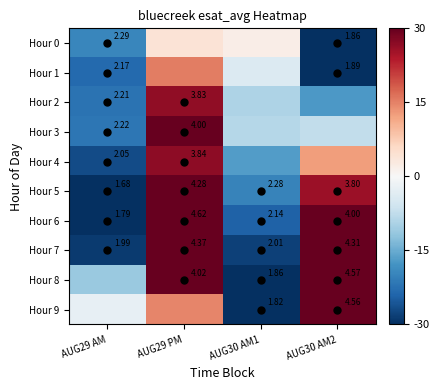

What is the difference between the highest and lowest values at AUG29 PM?

1.5